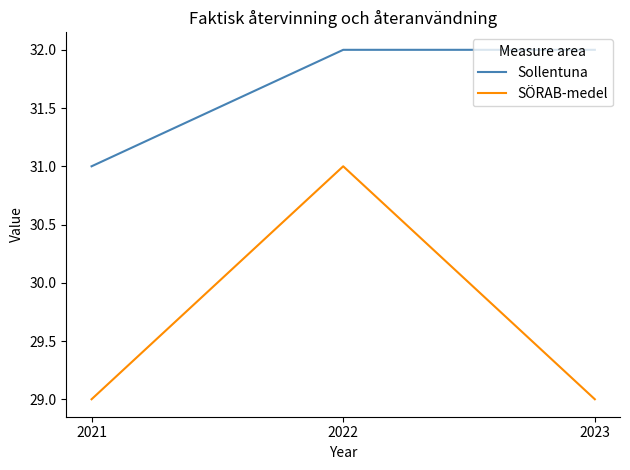

At 2022, list the series in order from largest to smallest.

Sollentuna, SÖRAB-medel